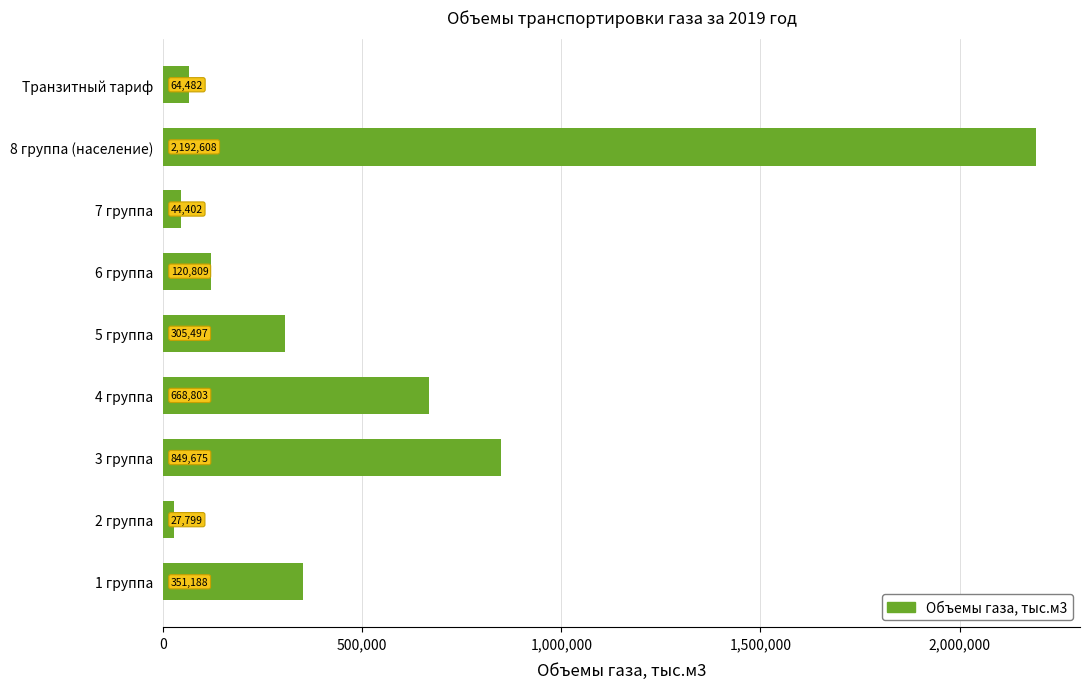

What is the average value?

513918.1